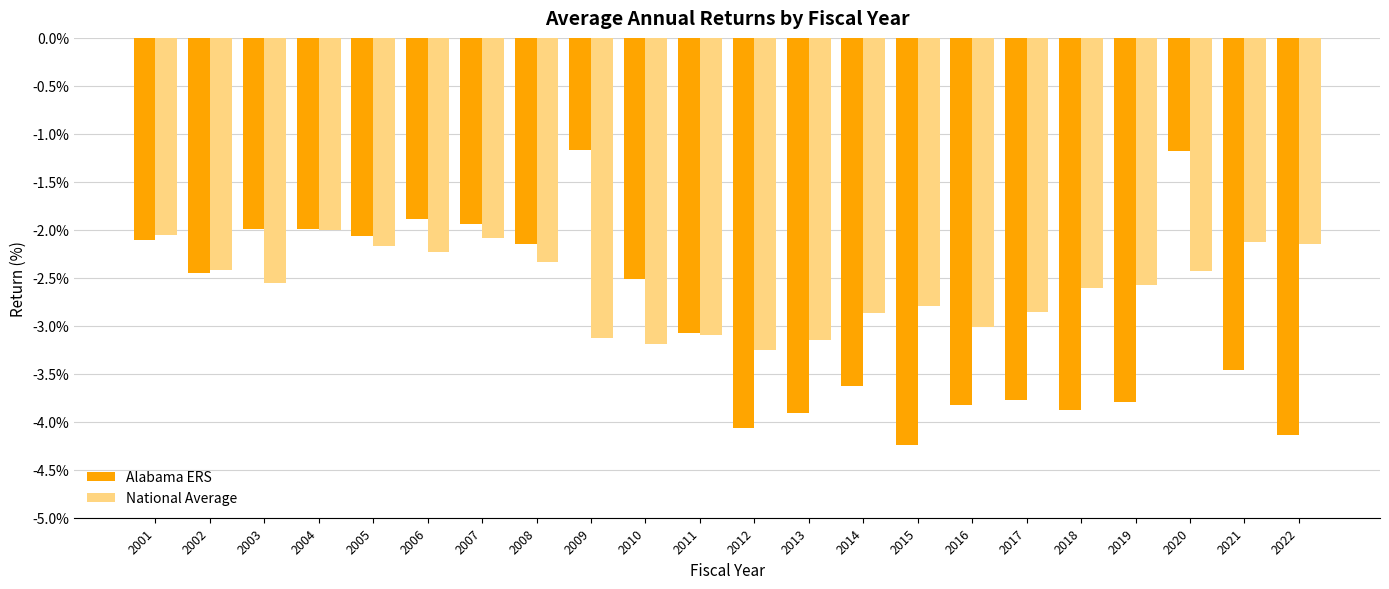

What is the lowest value of the Alabama ERS series?

-4.2